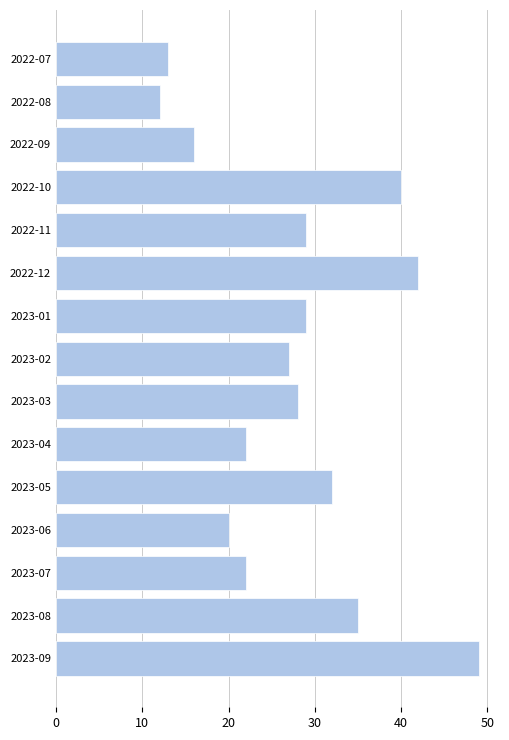

What is the change in value from 2022-12 to 2023-08?

-7